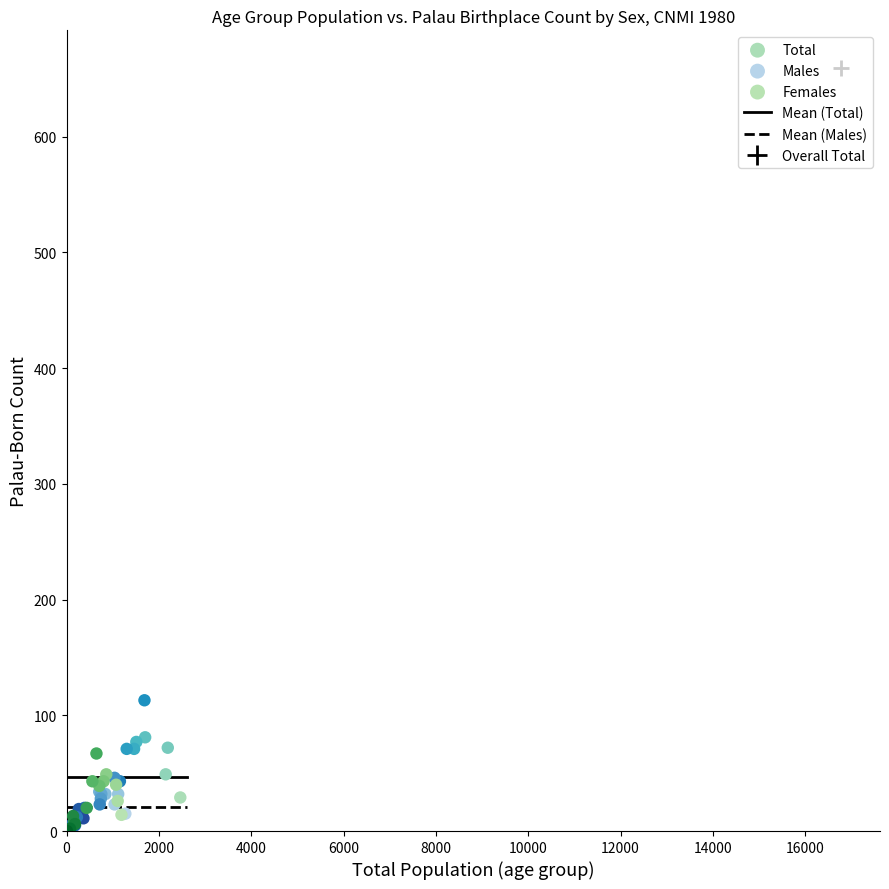

Which series has the largest Y range (max minus min)?

Total